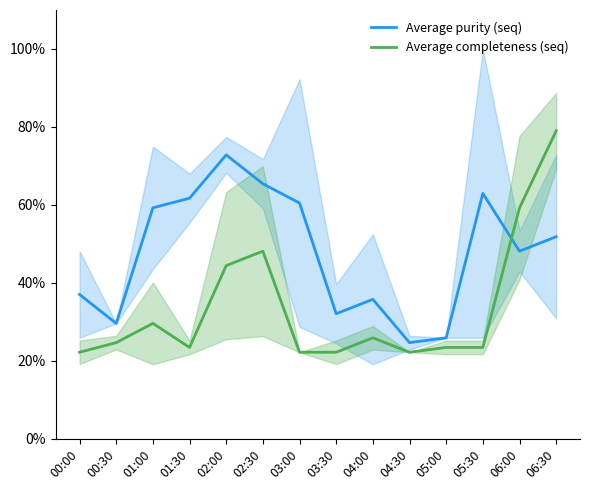

What is the value of the Average completeness (seq) point at the 8th from the left?

22.2